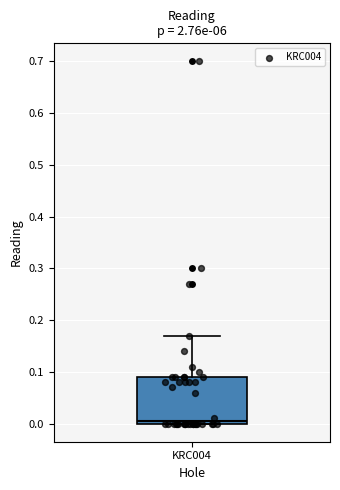

Read this box plot against the y-axis: the position of the median line, the range covered by the box, and the ends of both whiskers. The values are not printed on the chart, so give them approximately, as read against the axis.

median 0.01, box 0.00 to 0.09, whiskers 0.00 to 0.17